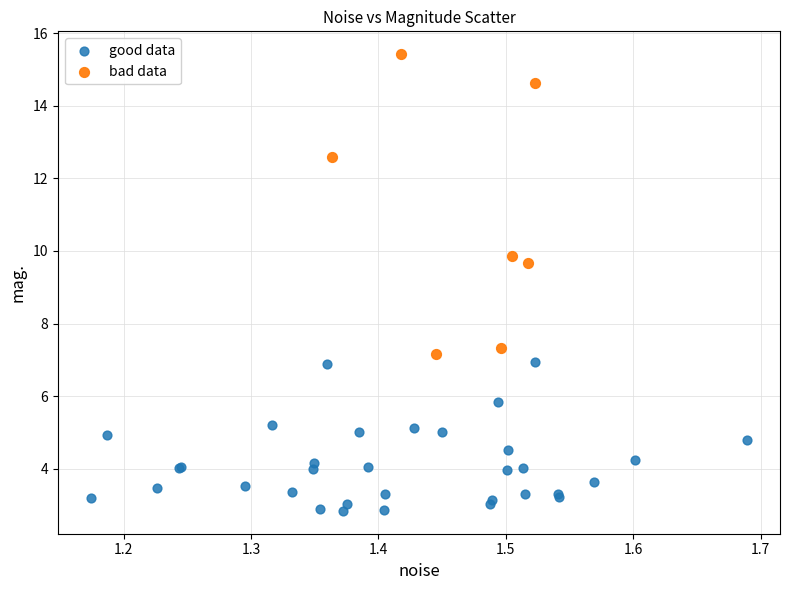

Which series has the largest Y range (max minus min)?

bad data